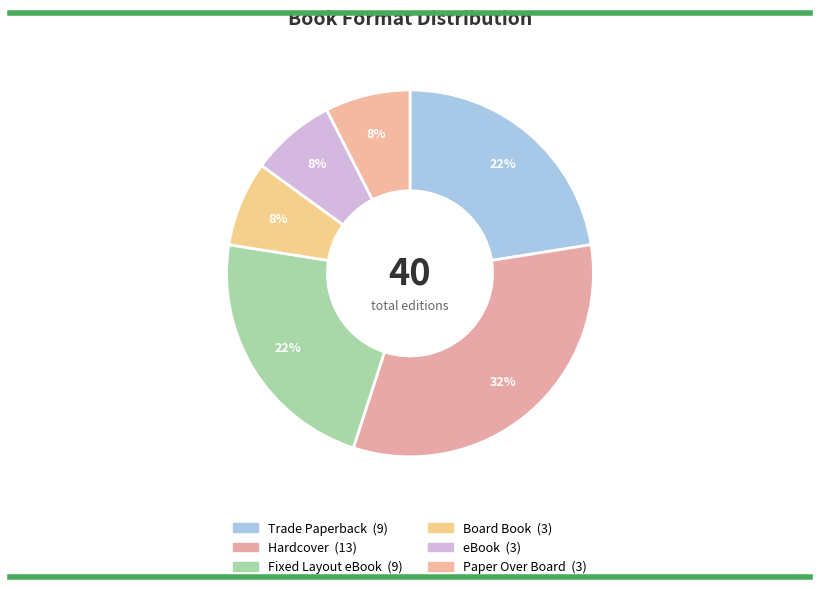

How many segments does this pie chart have?

6